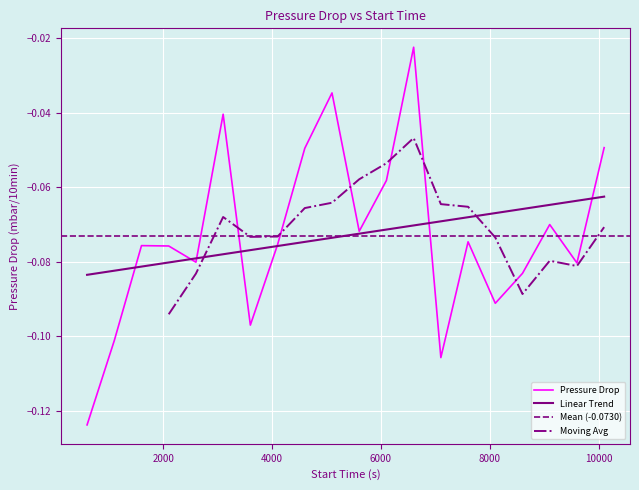

What is the sum of the values at 3100 and 4100?

-0.1